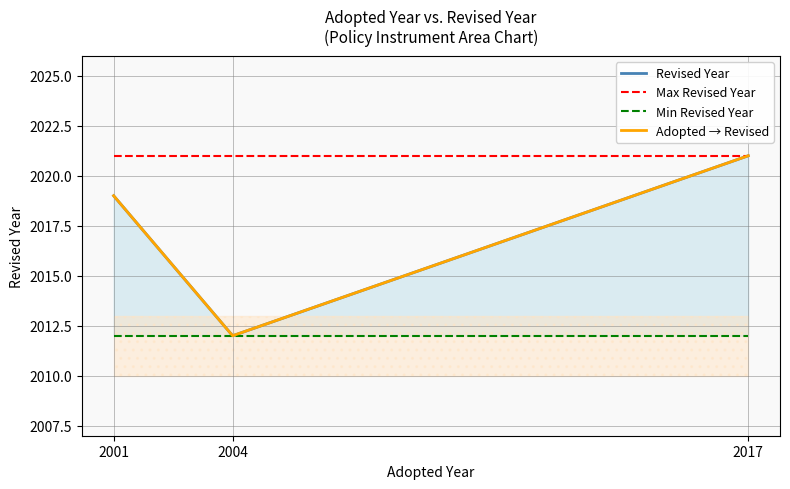

Between 2001 and 2004, which is larger?

2001